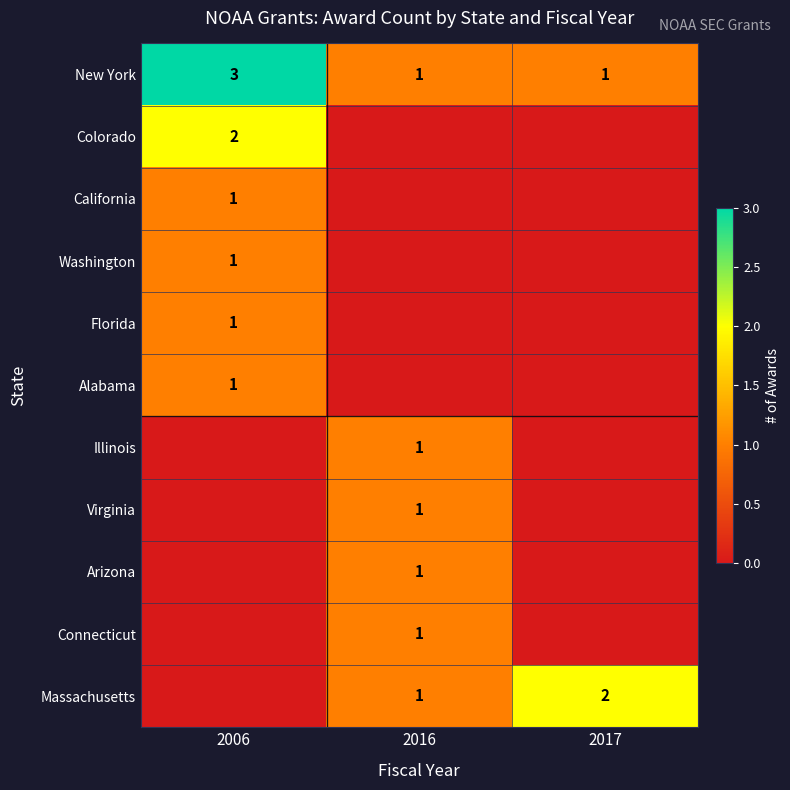

What is the greatest value displayed?

3